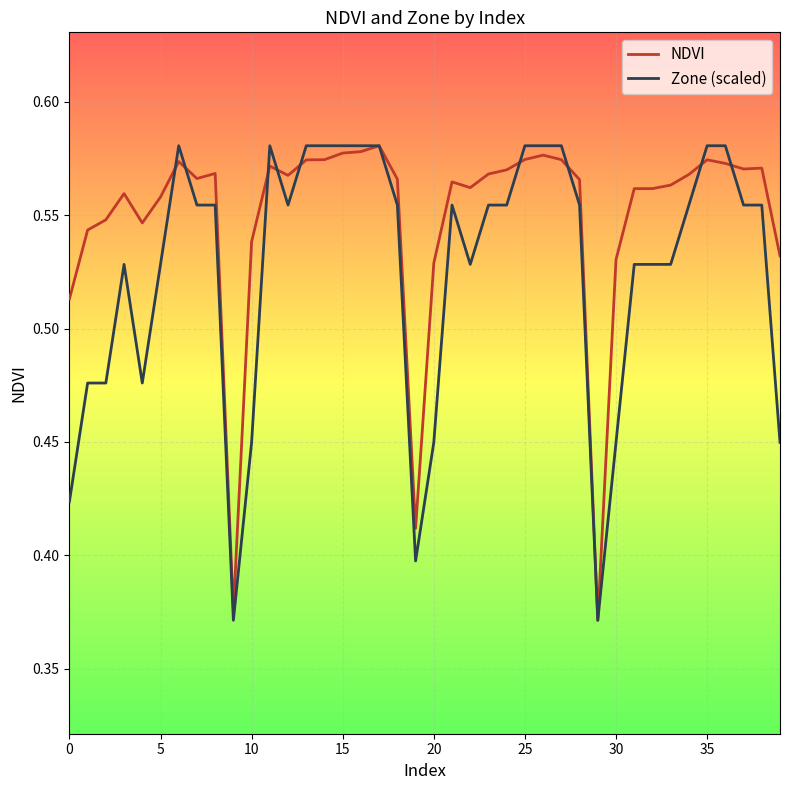

Rank the series by their average value, from highest to lowest.

NDVI, Zone (scaled)